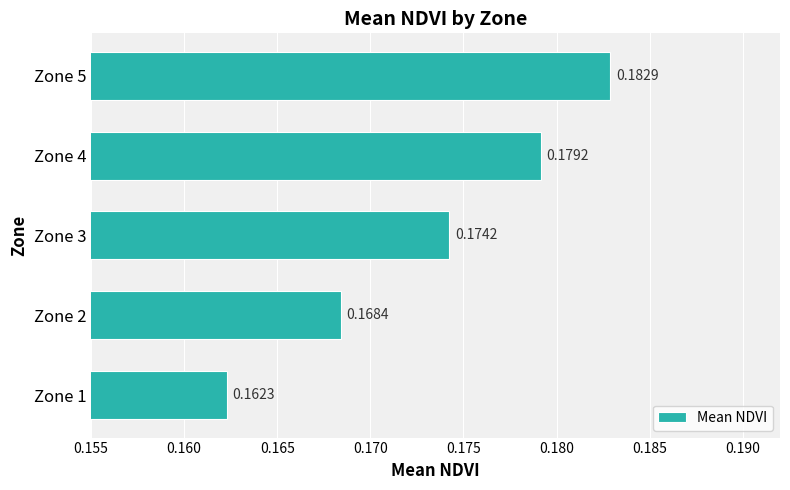

List the labels in order of value, largest first.

Zone 5, Zone 4, Zone 3, Zone 2, Zone 1